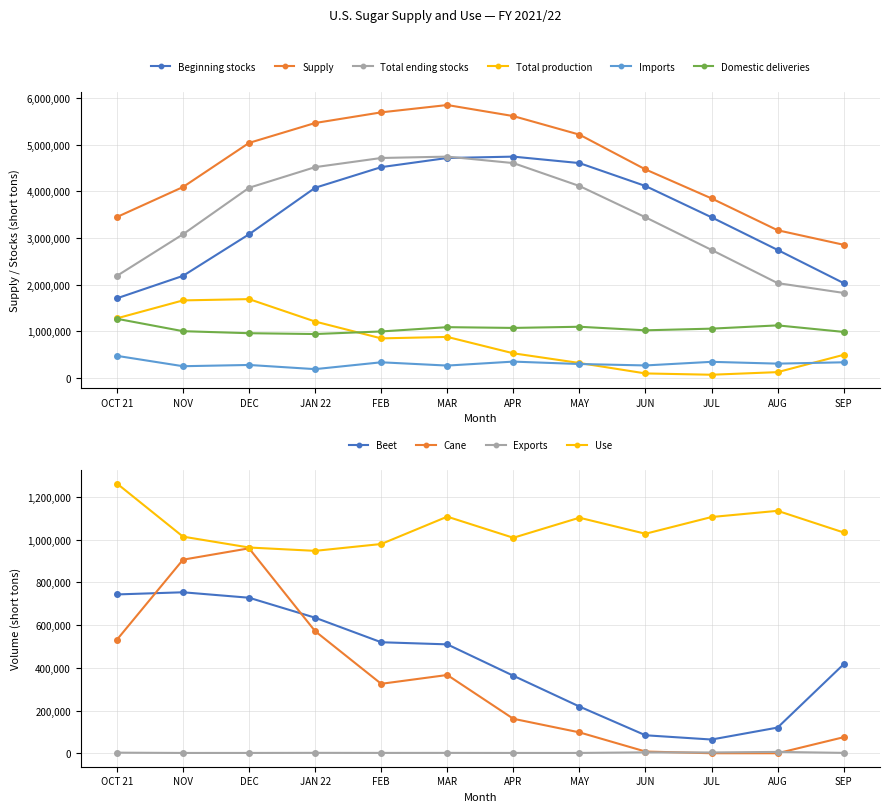

How many values in the Domestic deliveries series exceed 1053494?

5